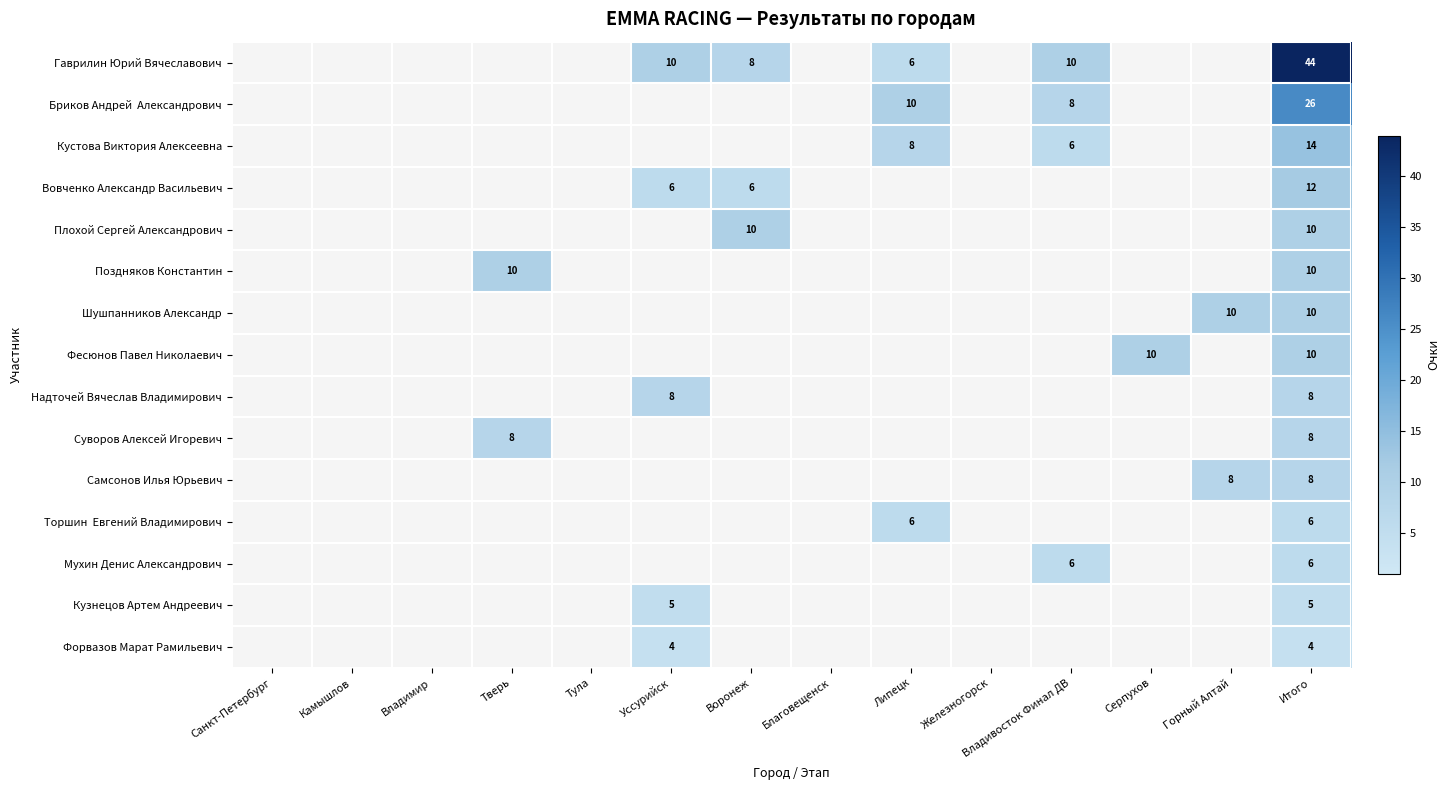

What is the total value across all series at Итого?

181